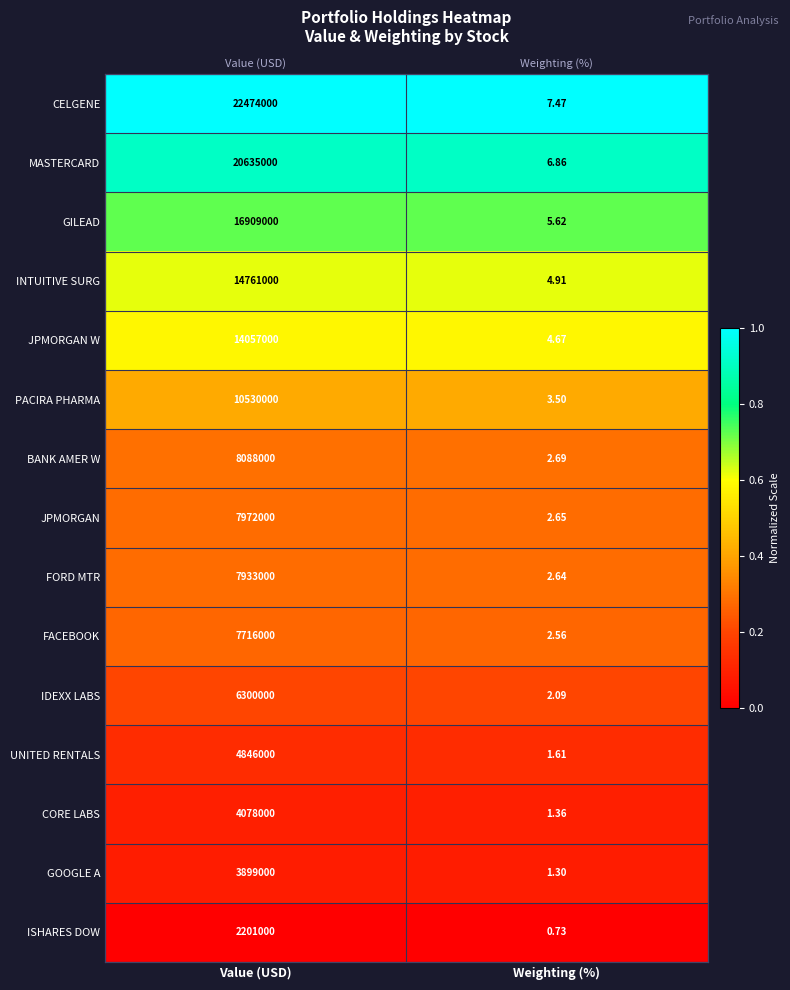

At how many categories does at least one series exceed 0?

2